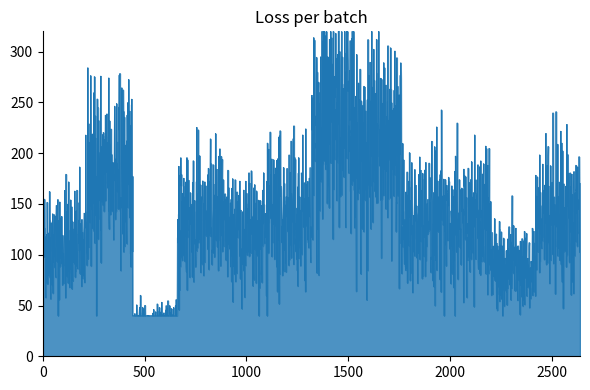

Does the chart have visible grid lines?

No